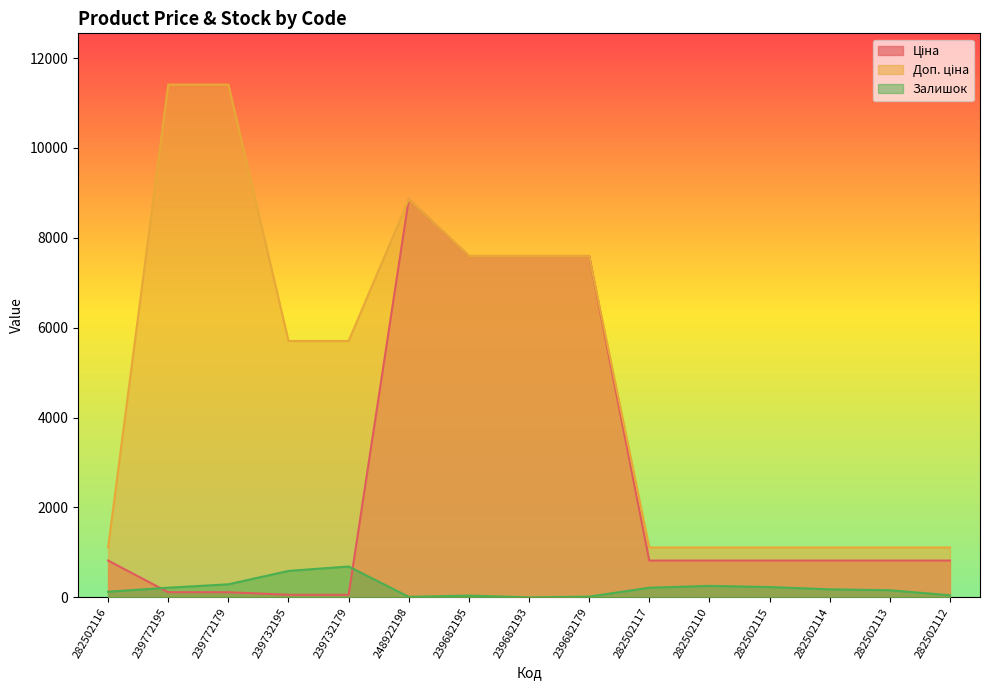

The value of Залишок at 282502112 is 46.0. True or false?

True